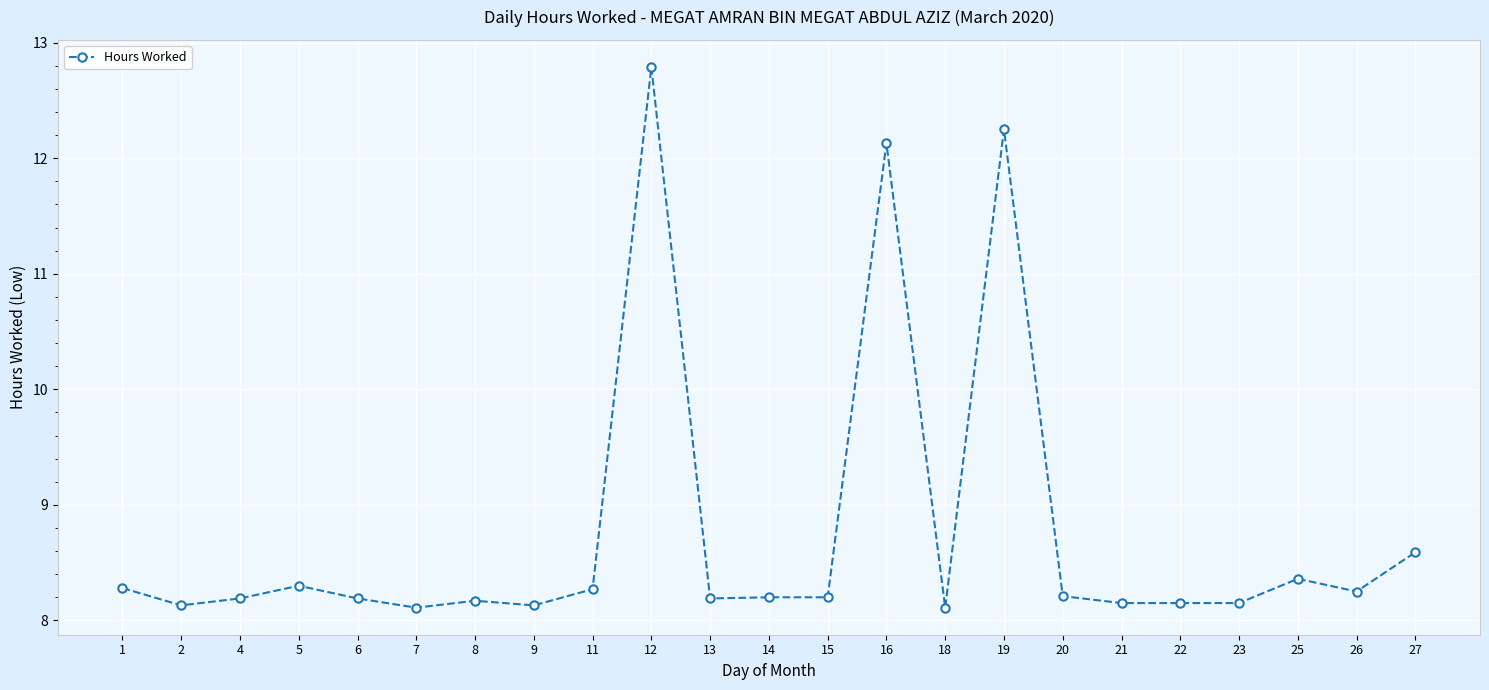

Where is the first local maximum?

5